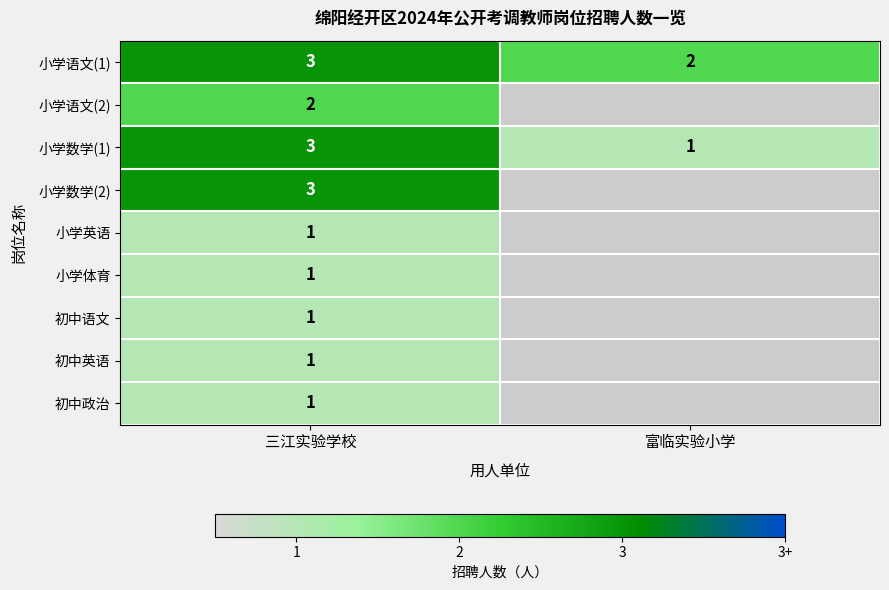

What is the sum of the 小学数学(1) values at 三江实验学校 and 富临实验小学?

4